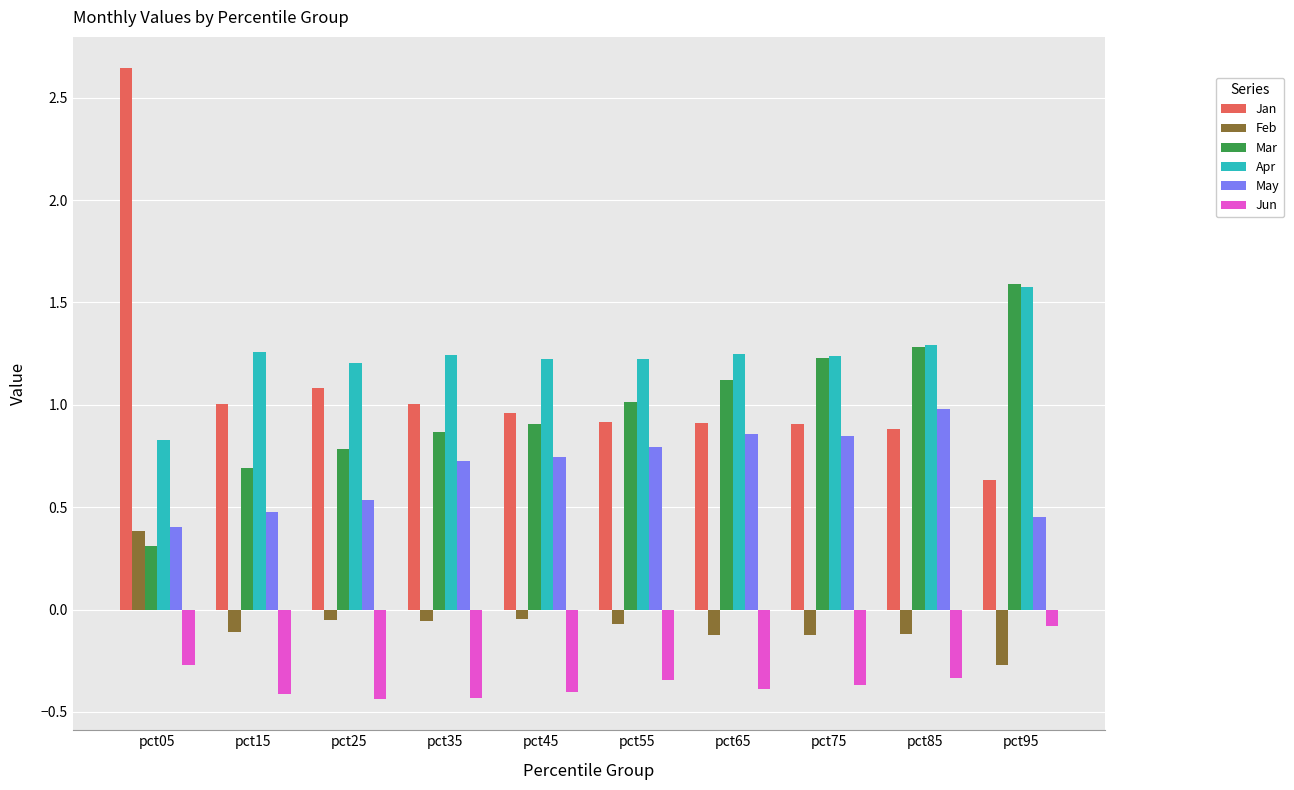

What is the total value across all series at pct15?

2.9